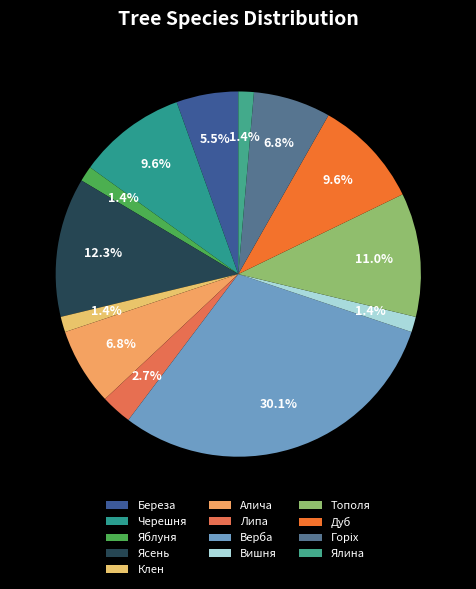

How many slices are in this pie chart?

13